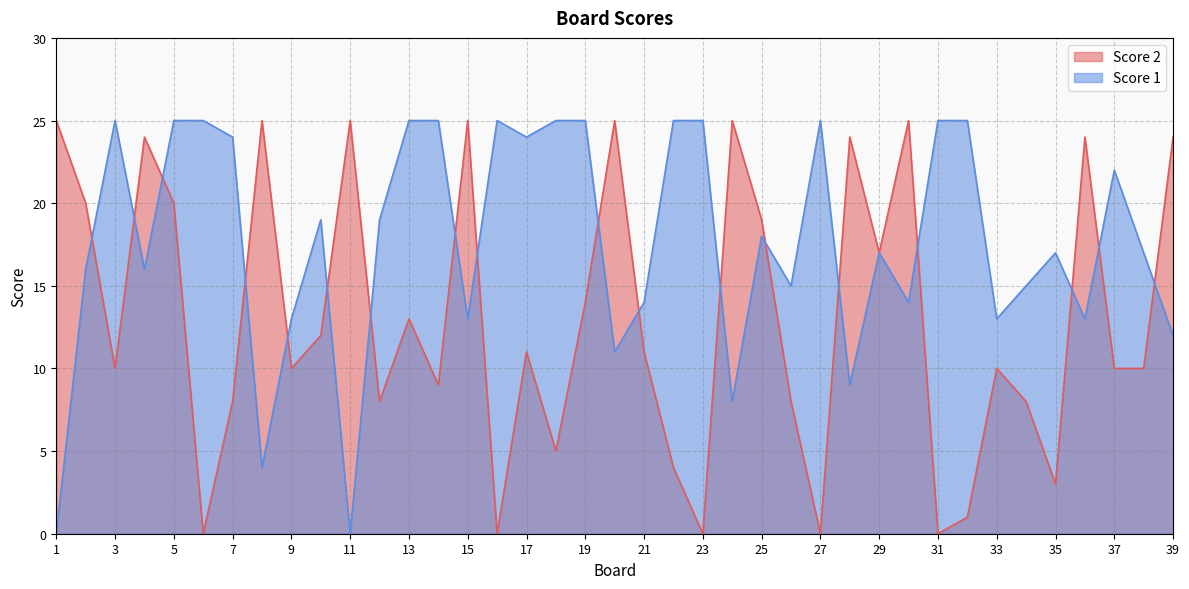

How many data points in Score 1 are less than 17?

17